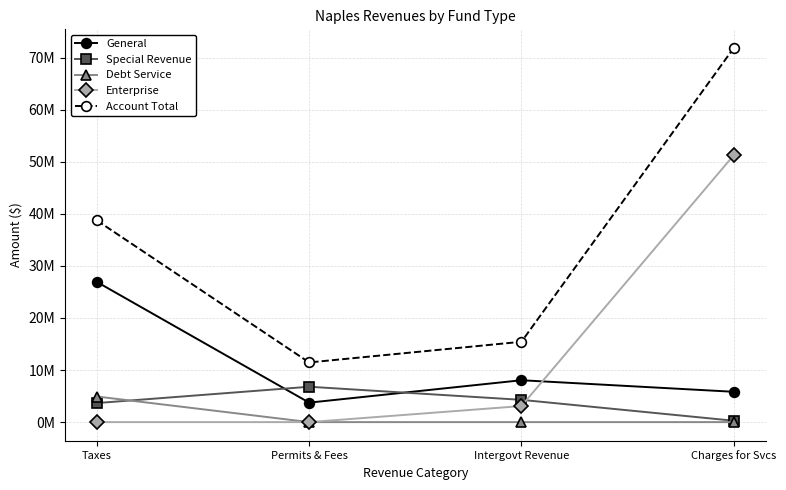

Reading right to left, list all the values displayed in this chart.

General: 5823895	8043171	3739272	26920438
Special Revenue: 266710	4277655	6792379	3660164
Debt Service: 0	0	0	4916803
Enterprise: 51259731	3082851	0	0
Account Total: 71841341	15428907	11458193	38730758